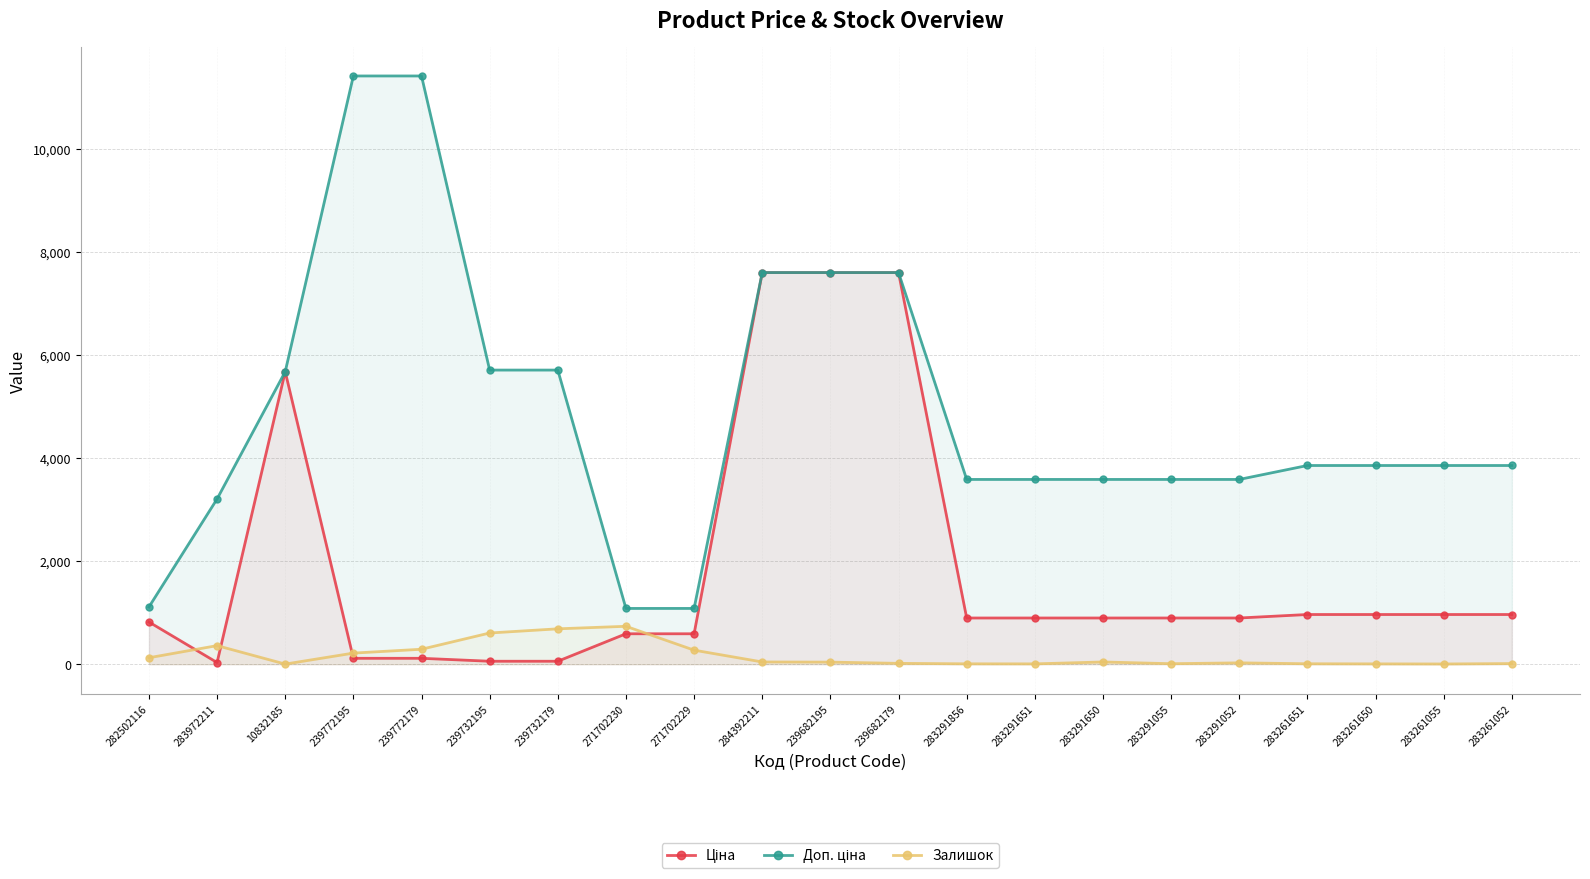

How many interior local valleys does the Залишок series have?

4